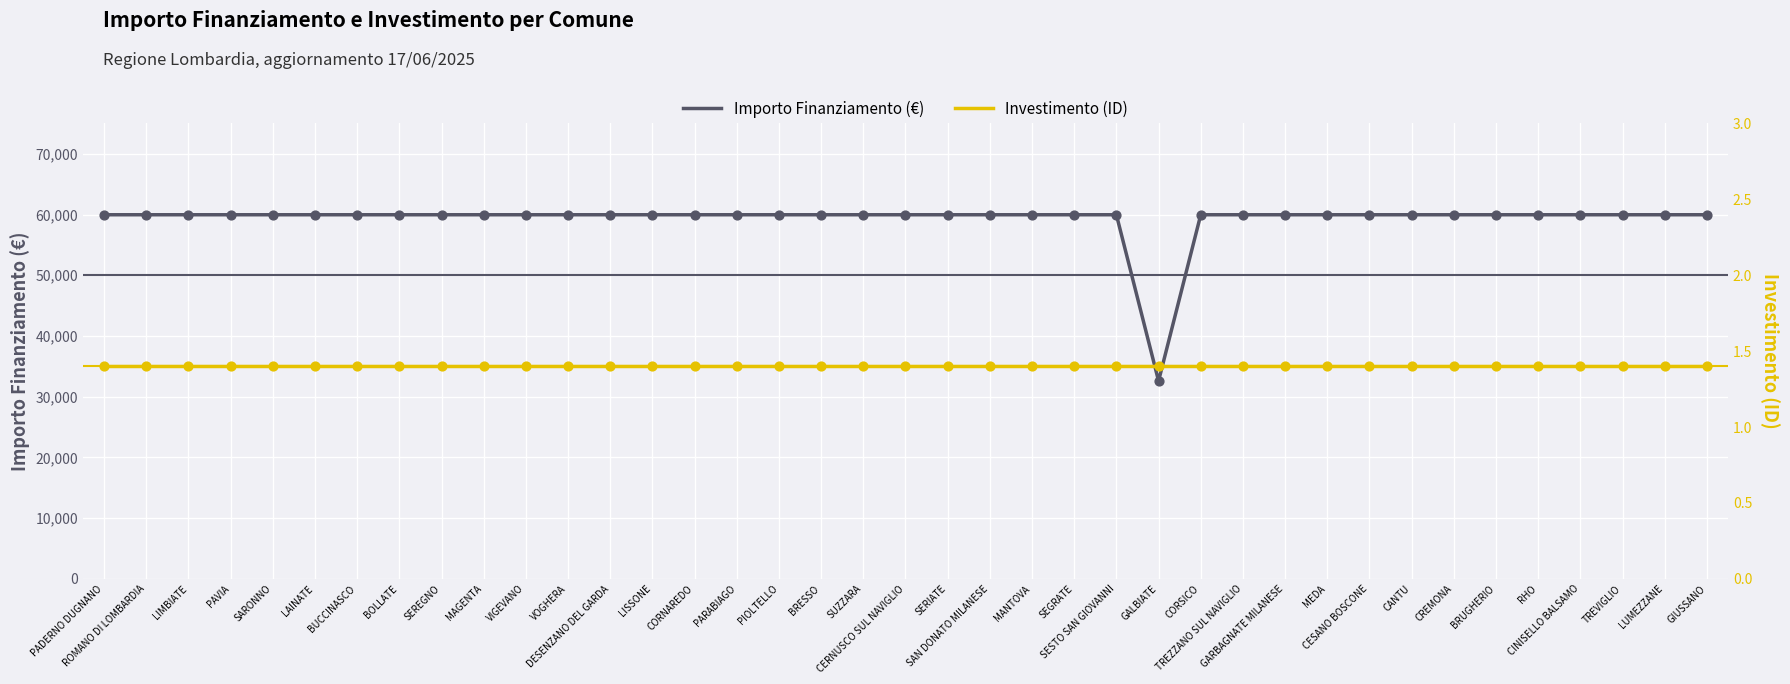

What is the total value across all series at PIOLTELLO?

59967.4